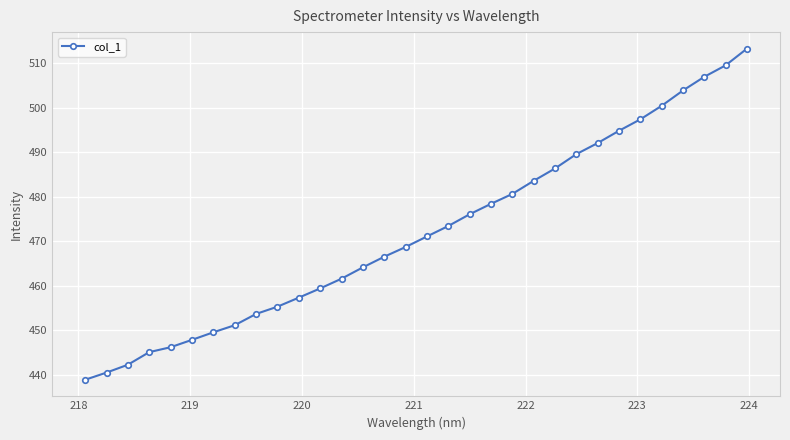

What is the sum of all values?

15105.5